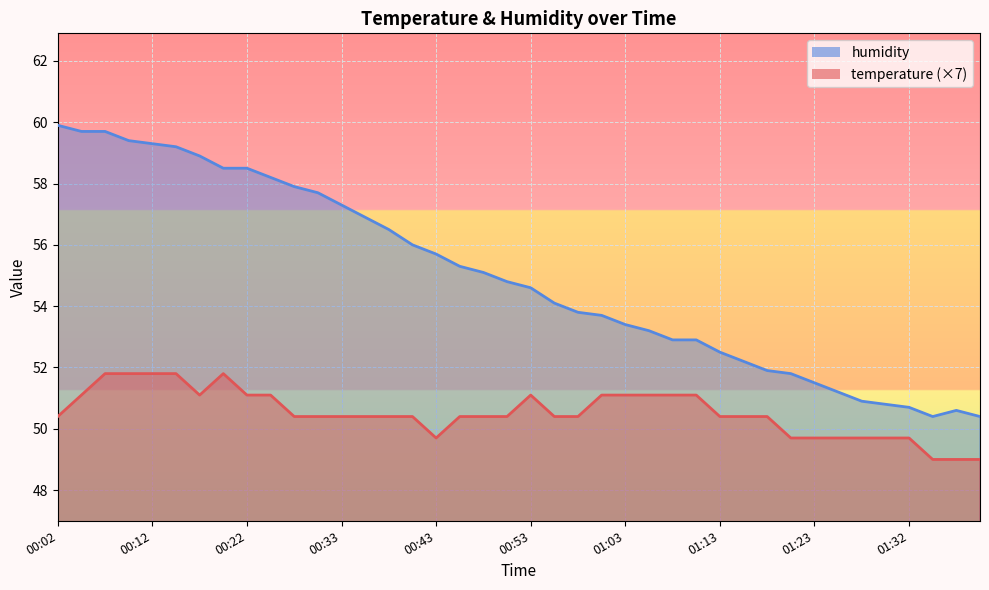

At how many categories does at least one series exceed 53?

26